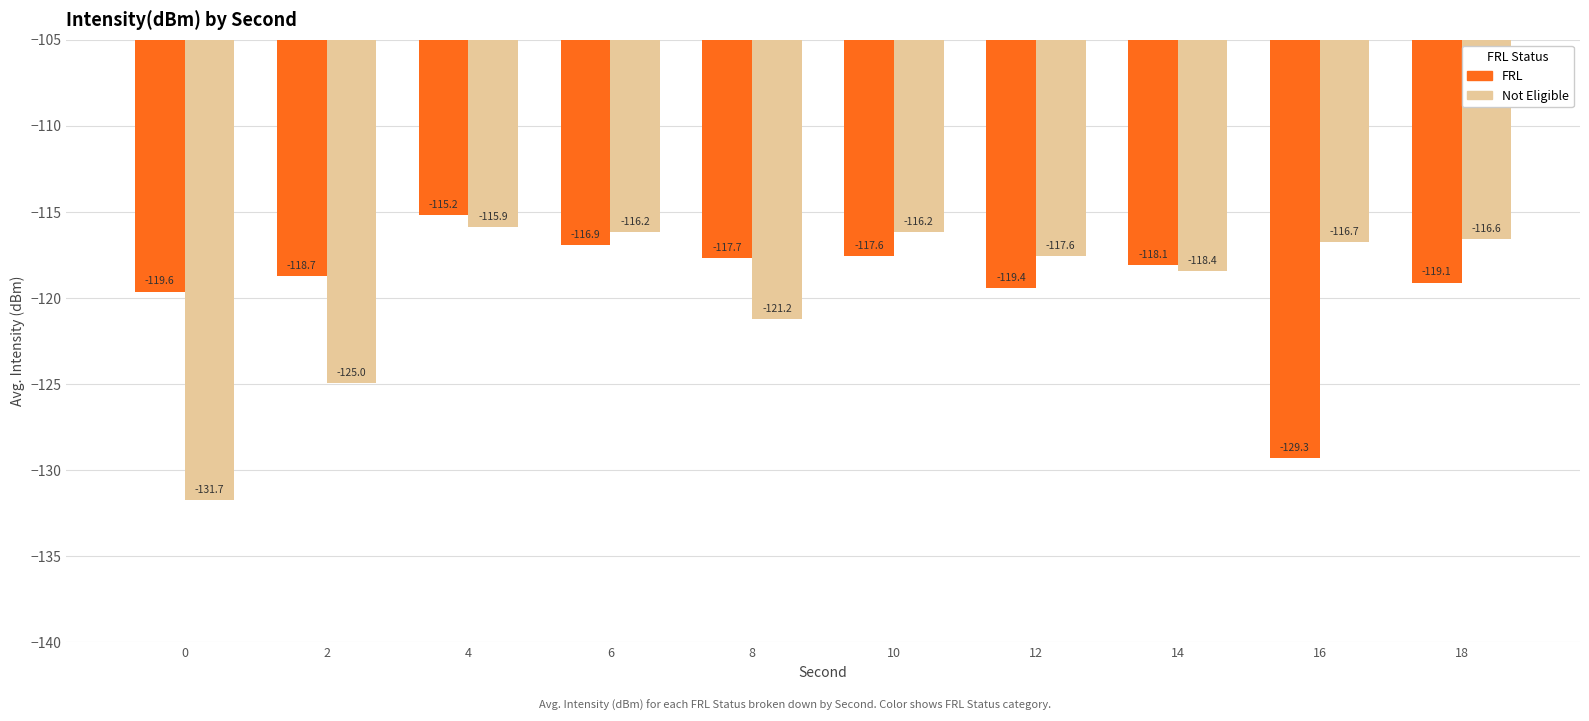

Rank the series by their maximum value, from highest to lowest.

FRL, Not Eligible